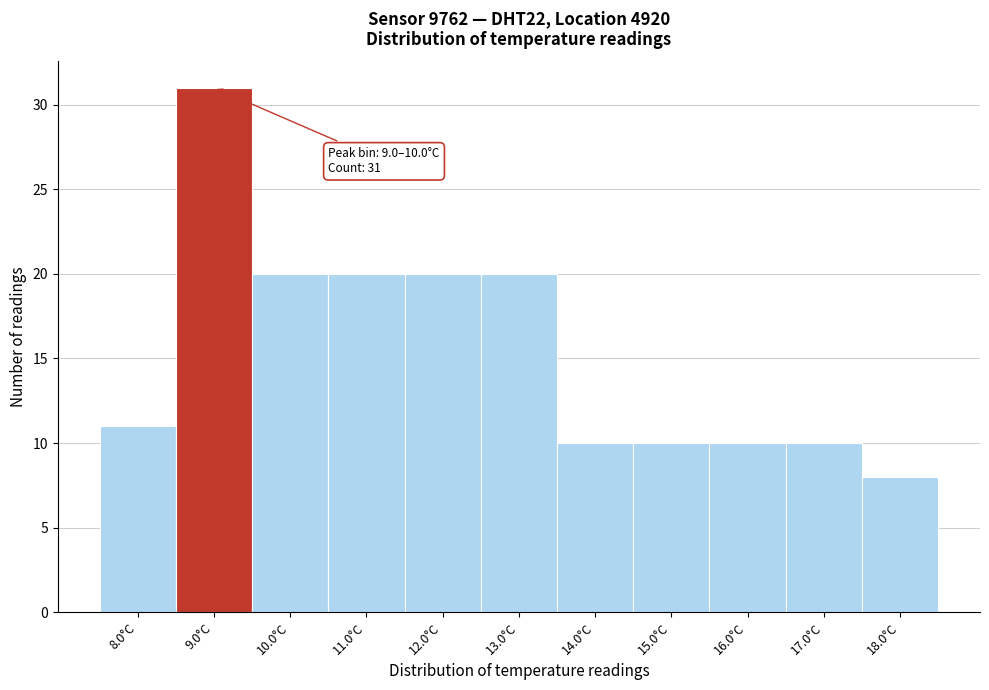

Reading right to left, list all the values displayed in this chart.

18.0°C=8	17.0°C=10	16.0°C=10	15.0°C=10	14.0°C=10	13.0°C=20	12.0°C=20	11.0°C=20	10.0°C=20	9.0°C=31	8.0°C=11